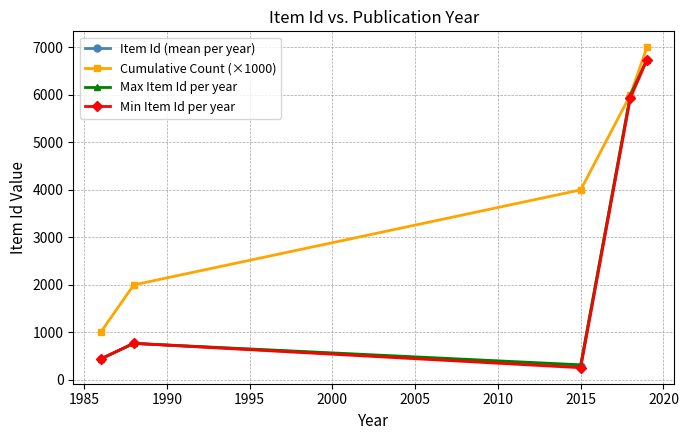

What is the lowest value of the Item Id (mean per year) series?

288.5